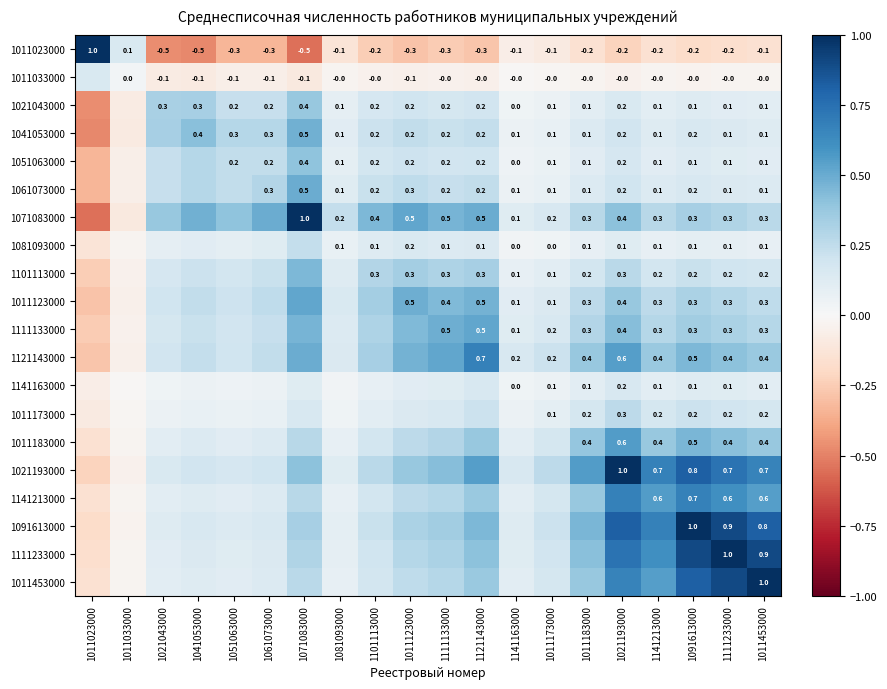

Which label corresponds to the smallest value in the chart?

1071083000